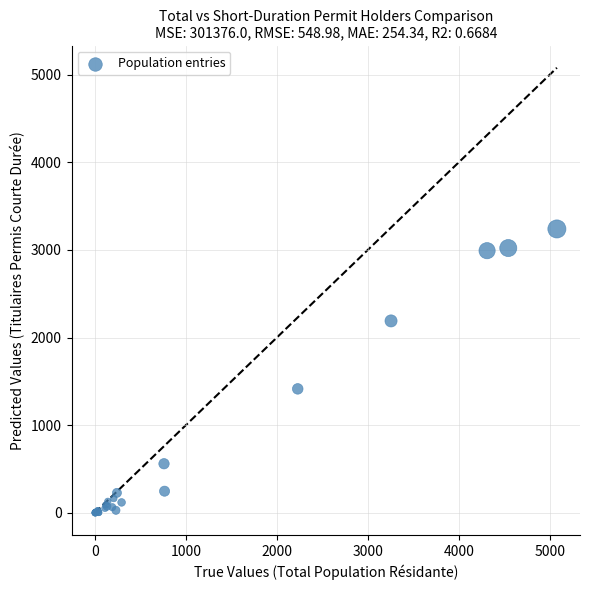

What Y value in the scatter plot is closest to 1619?

1415